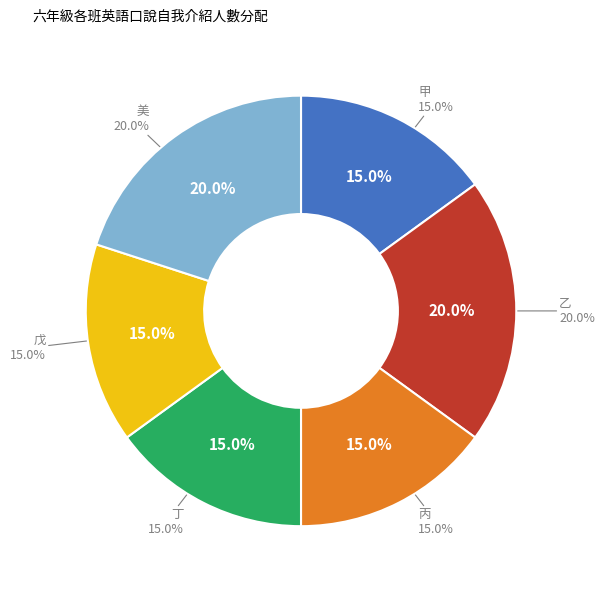

Does 乙 account for over 50% of the chart?

No